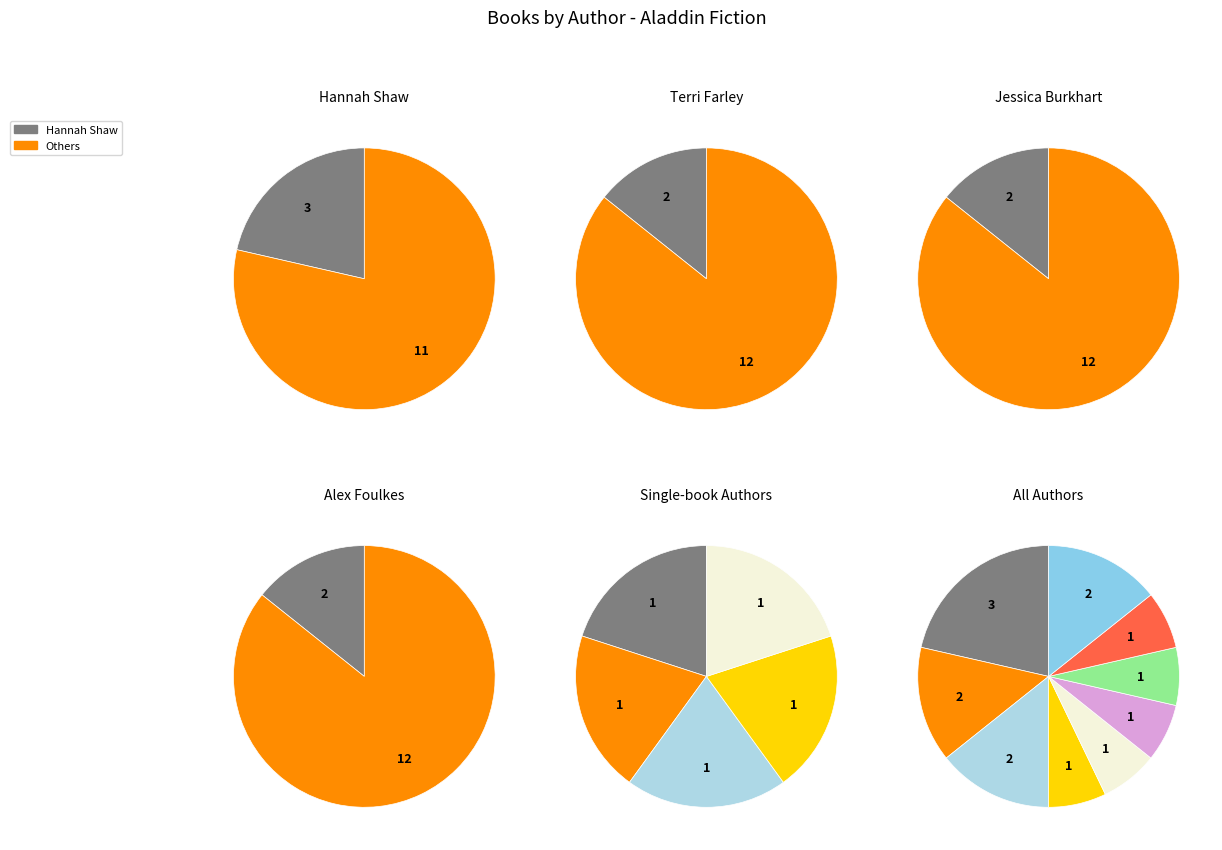

Approximately how many times larger is the value at Jessica Burkhart (46002145) compared to Hannah Shaw (155981990)?

0.7